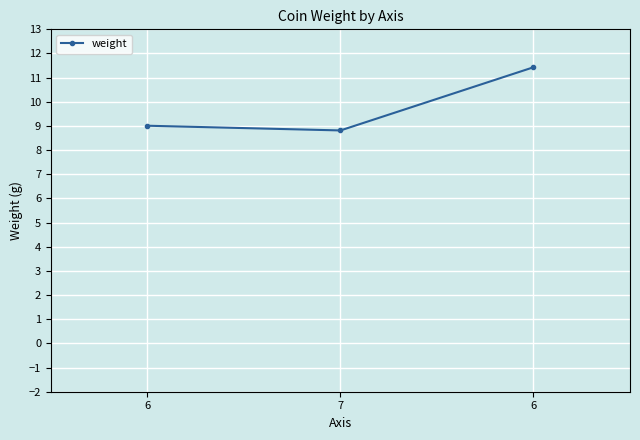

Rank the categories by value from lowest to highest.

7, 6, 6